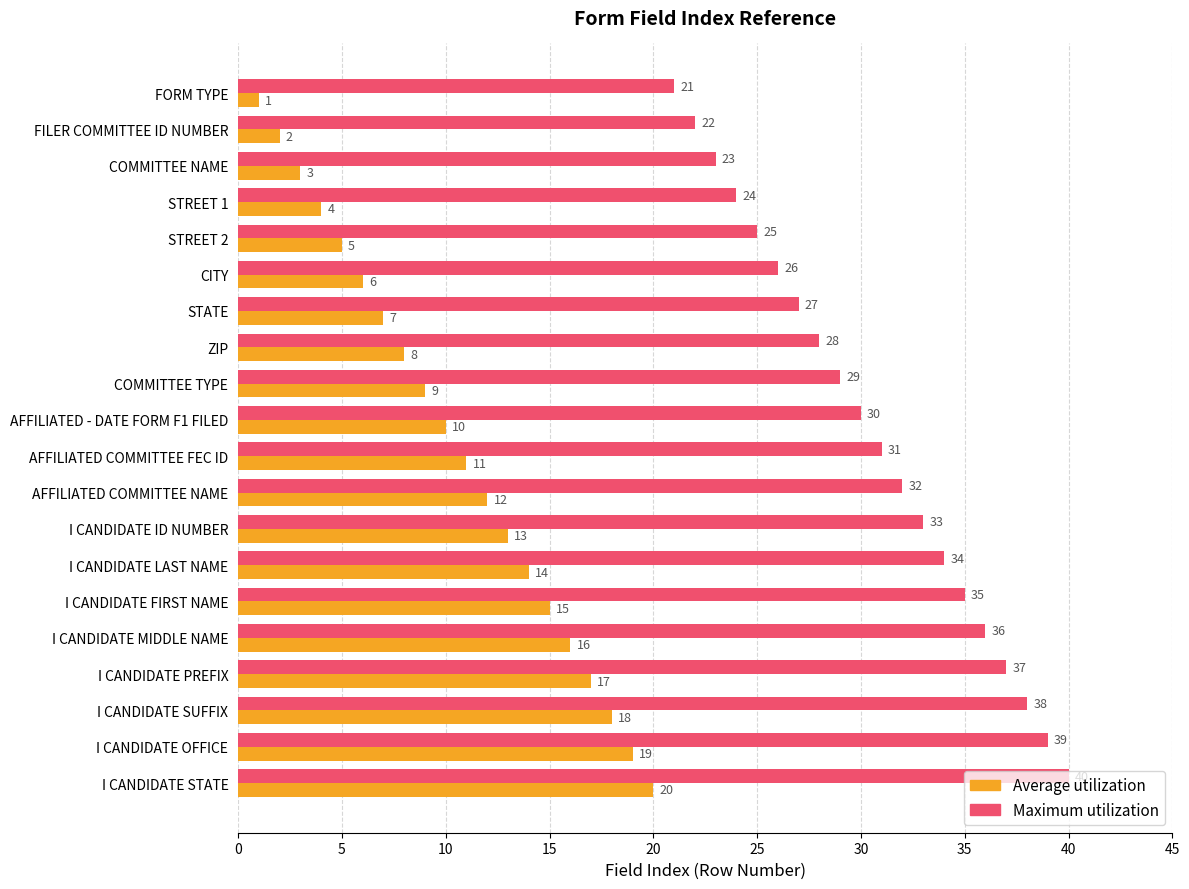

At which category is the sum across all series the highest?

I CANDIDATE STATE